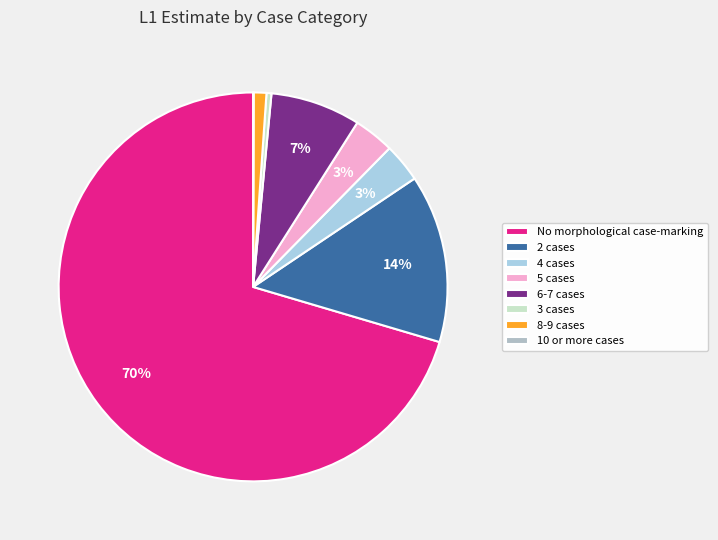

Is there any slice that represents more than half of the pie?

Yes